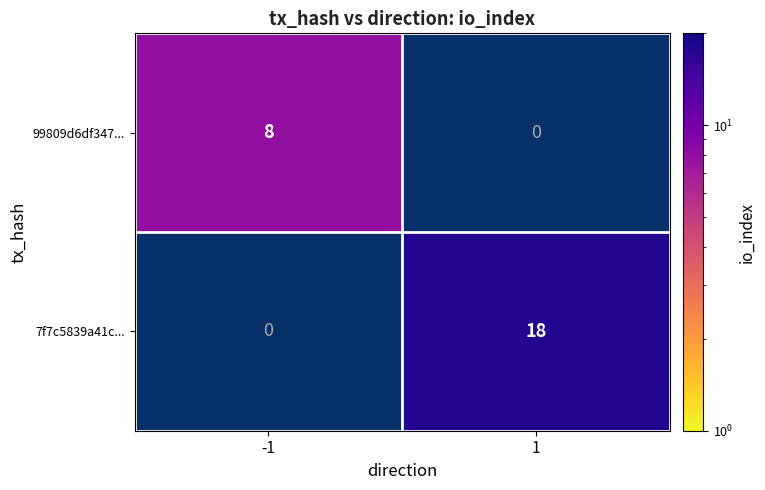

What is the average value of the 7f7c5839a41c... series?

9